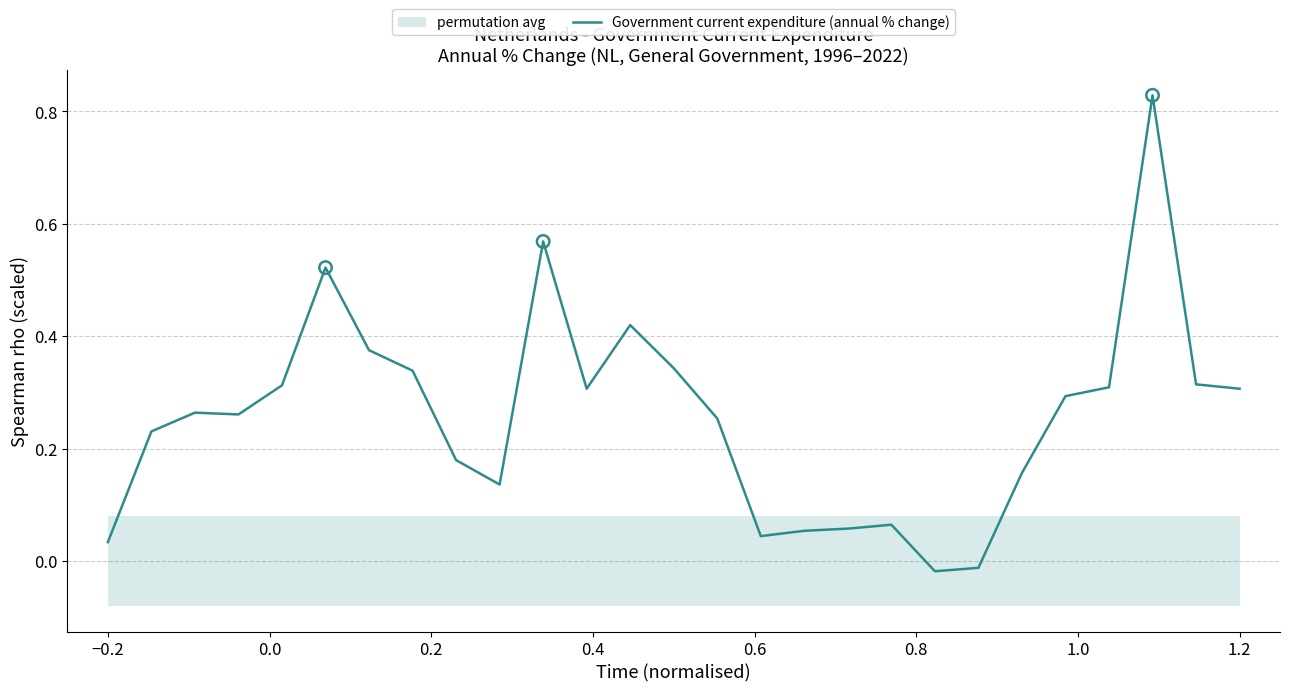

At which label does Government current expenditure (annual % change) first exceed 0?

−0.2